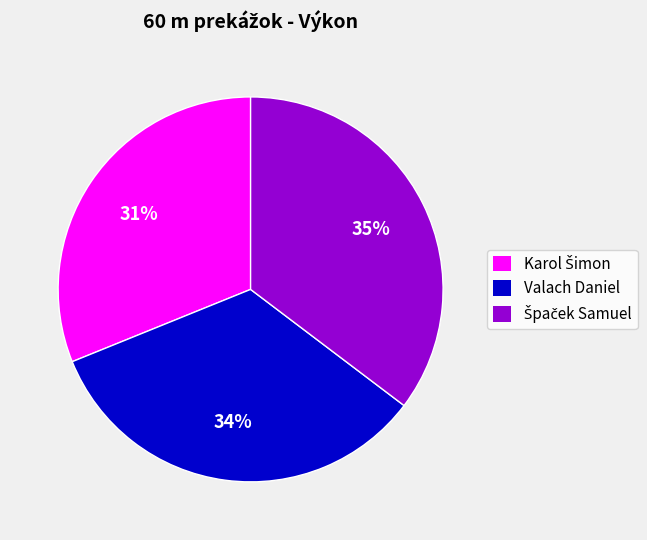

The Valach Daniel slice represents 34% of the pie. True or false?

True